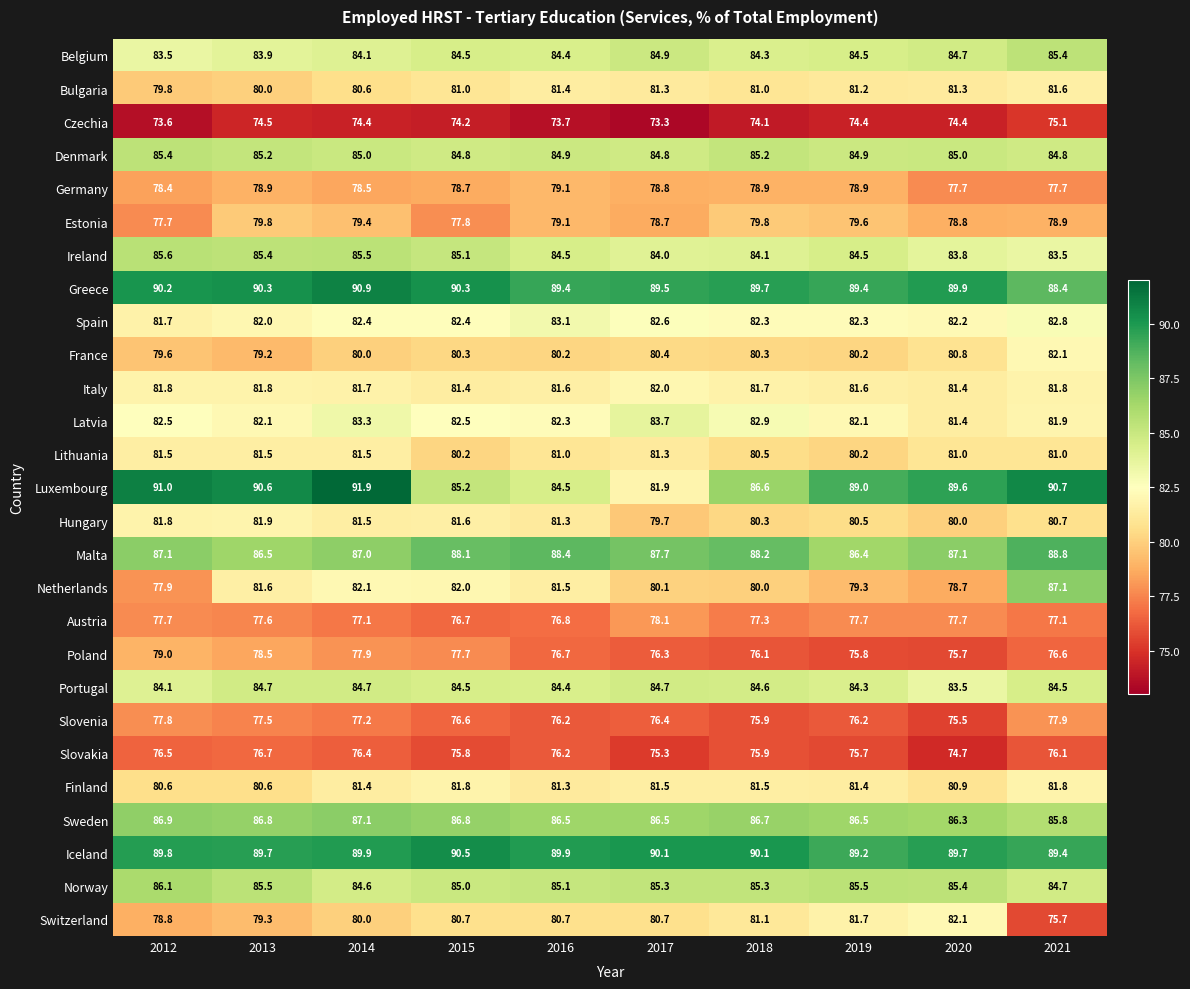

Count the number of categories in the chart.

10